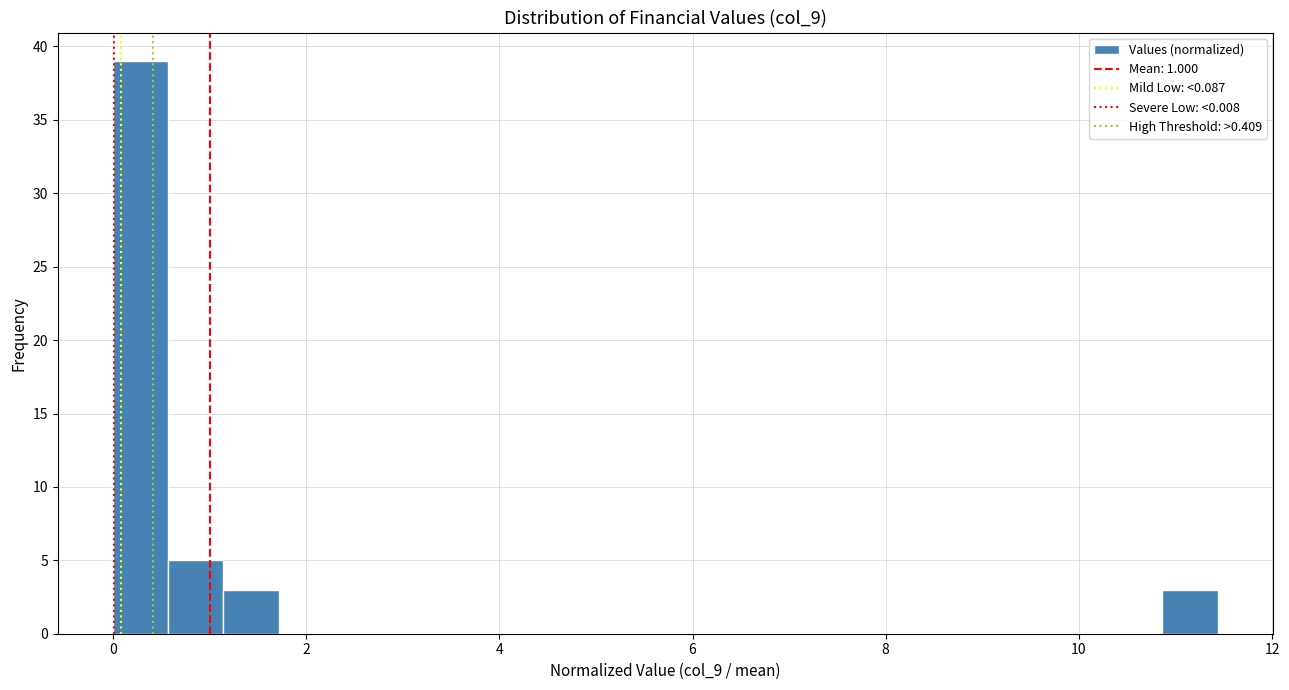

Around what value on the x-axis is the tallest bar? Give the approximate position of its centre, as read against the axis.

0.2